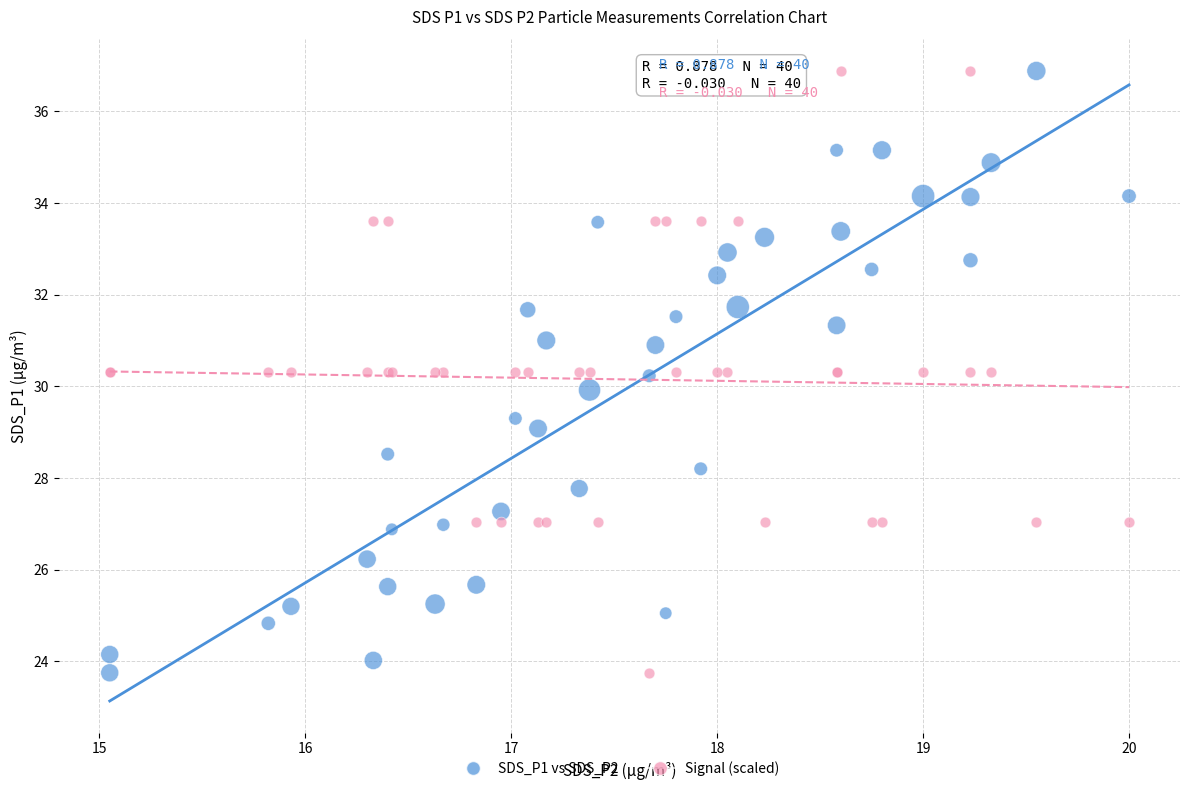

What is the X range (max minus min) for the scatter plot?

4.9